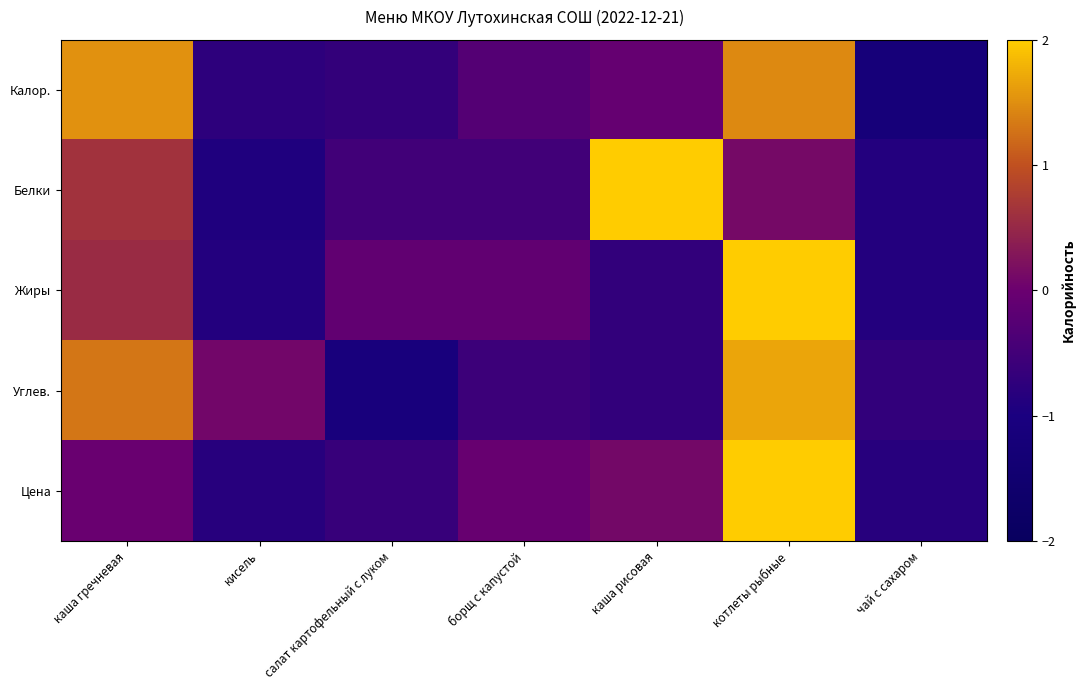

Reading left to right, list all the values displayed in this chart.

Калор.: каша гречневая=1.5	кисель=-0.8	салат картофельный с луком=-0.7	борщ с капустой=-0.3	каша рисовая=-0.1	котлеты рыбные=1.5	чай с сахаром=-1.2
Белки: каша гречневая=0.6	кисель=-0.9	салат картофельный с луком=-0.5	борщ с капустой=-0.5	каша рисовая=2.1	котлеты рыбные=0.1	чай с сахаром=-0.9
Жиры: каша гречневая=0.5	кисель=-0.9	салат картофельный с луком=-0.1	борщ с капустой=-0.1	каша рисовая=-0.7	котлеты рыбные=2.2	чай с сахаром=-0.9
Углев.: каша гречневая=1.3	кисель=0.1	салат картофельный с луком=-1.1	борщ с капустой=-0.6	каша рисовая=-0.7	котлеты рыбные=1.7	чай с сахаром=-0.7
Цена: каша гречневая=-0.0	кисель=-0.8	салат картофельный с луком=-0.6	борщ с капустой=-0.0	каша рисовая=0.1	котлеты рыбные=2.3	чай с сахаром=-0.8